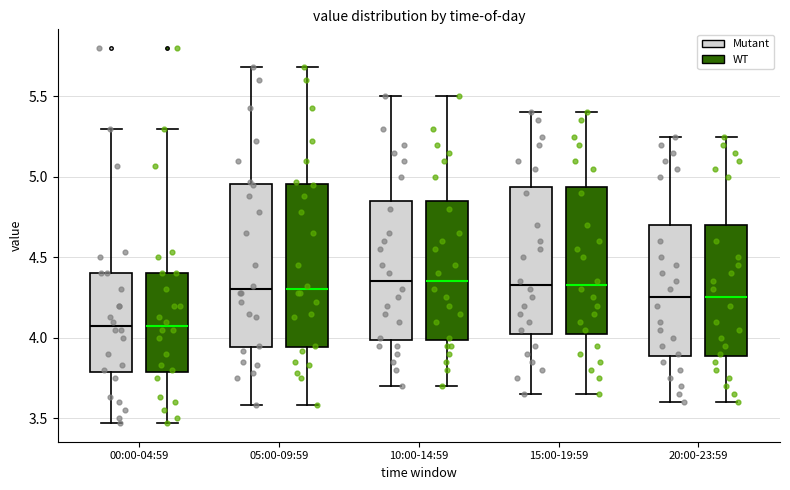

Where does the median line of the box for 00:00-04:59 (WT) sit on the y-axis? The values are not printed on the chart, so give them approximately, as read against the axis.

4.10